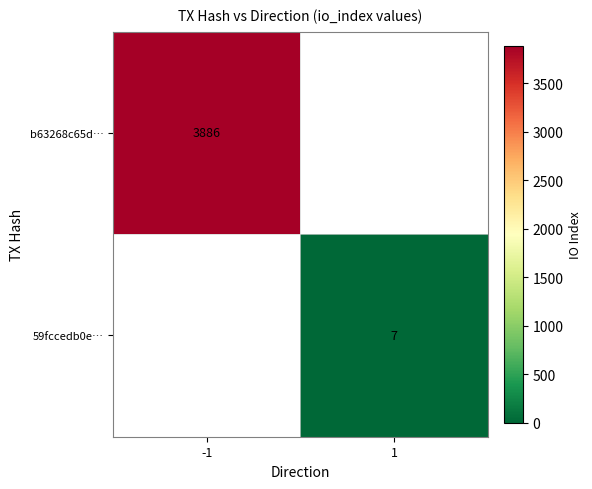

Count the number of data series in this chart.

2